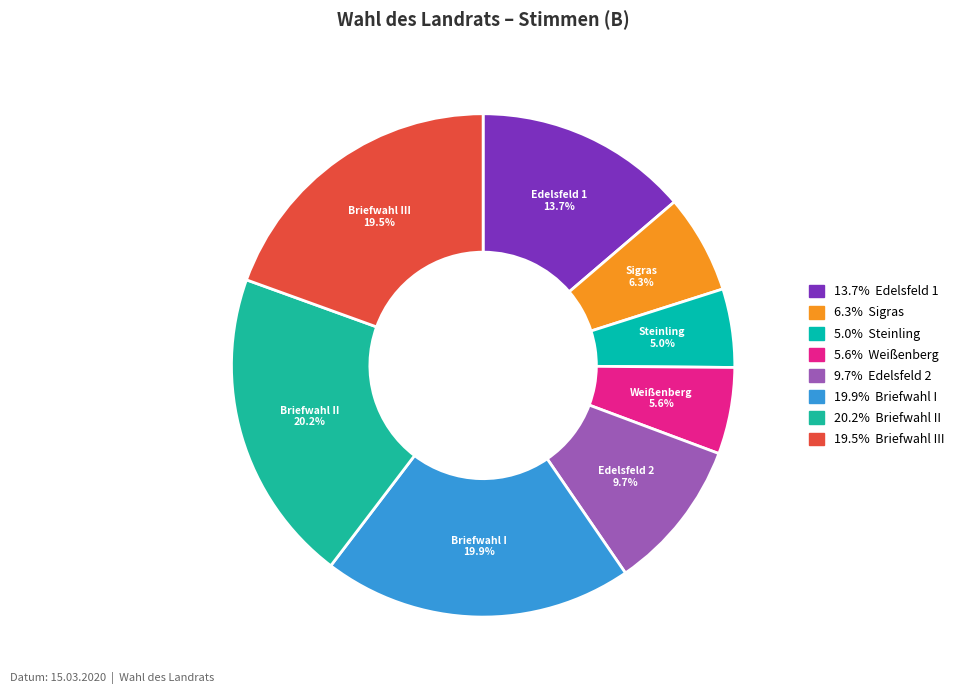

Rank the categories by value from highest to lowest.

Briefwahl II, Briefwahl I, Briefwahl III, Edelsfeld 1, Edelsfeld 2, Sigras, Weißenberg, Steinling